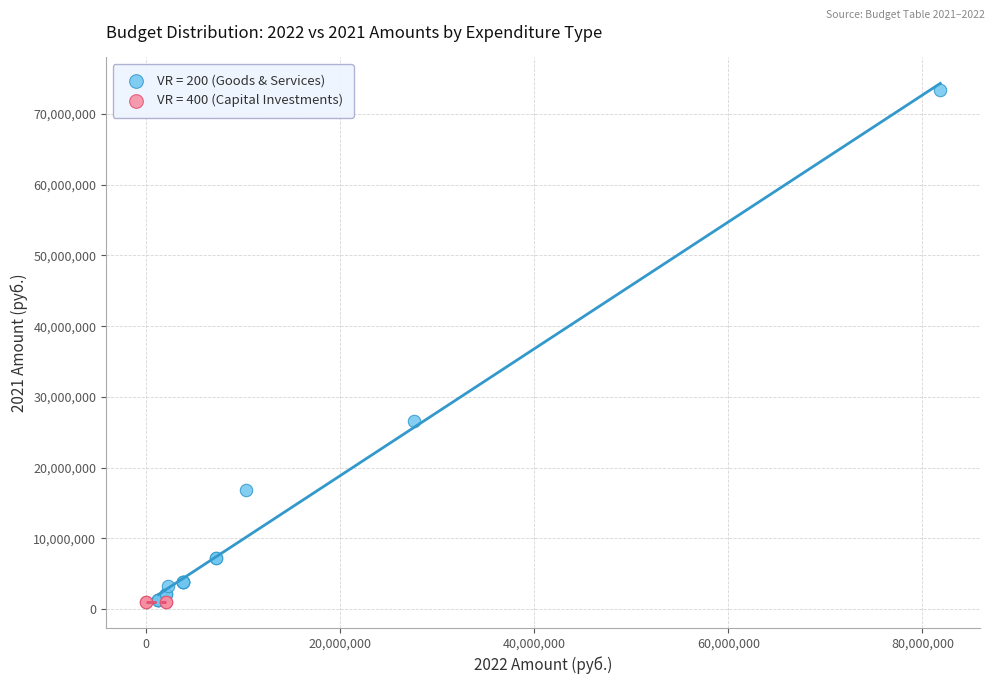

Which series contains the highest Y value?

VR = 200 (Goods & Services)